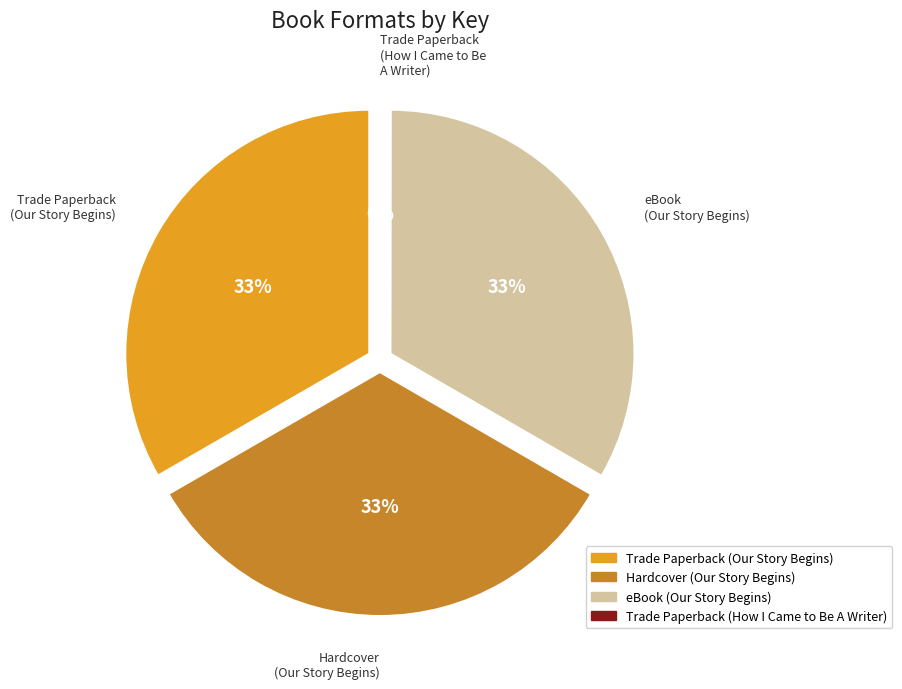

How many slices are in this pie chart?

4